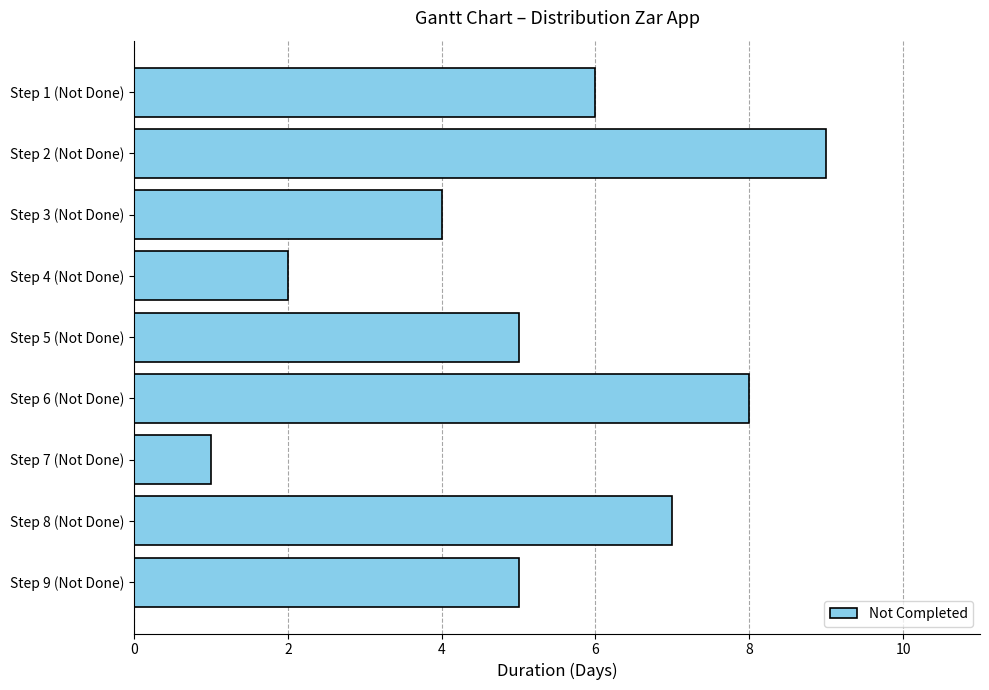

Count the number of data series in this chart.

1